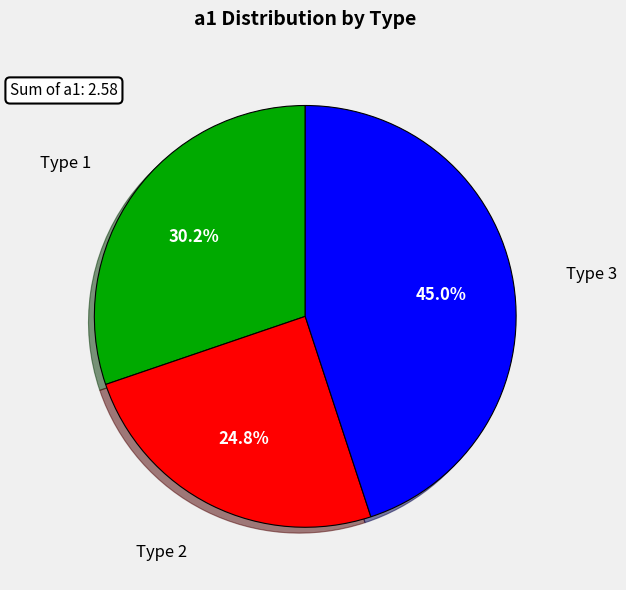

Is Type 3 the majority of the pie?

No